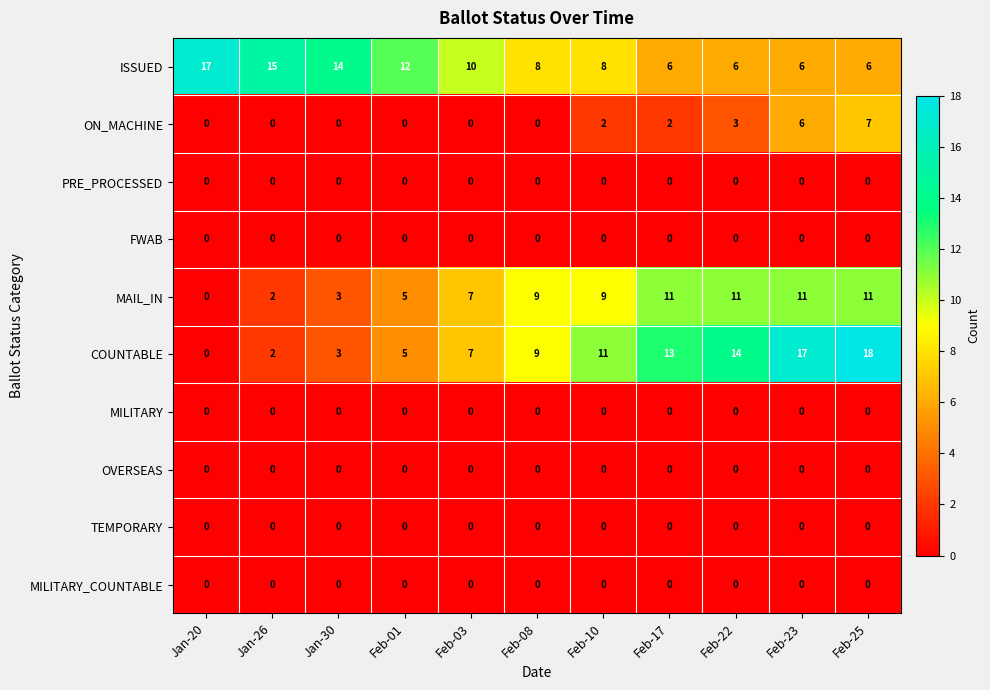

What is the maximum value for ON_MACHINE?

7